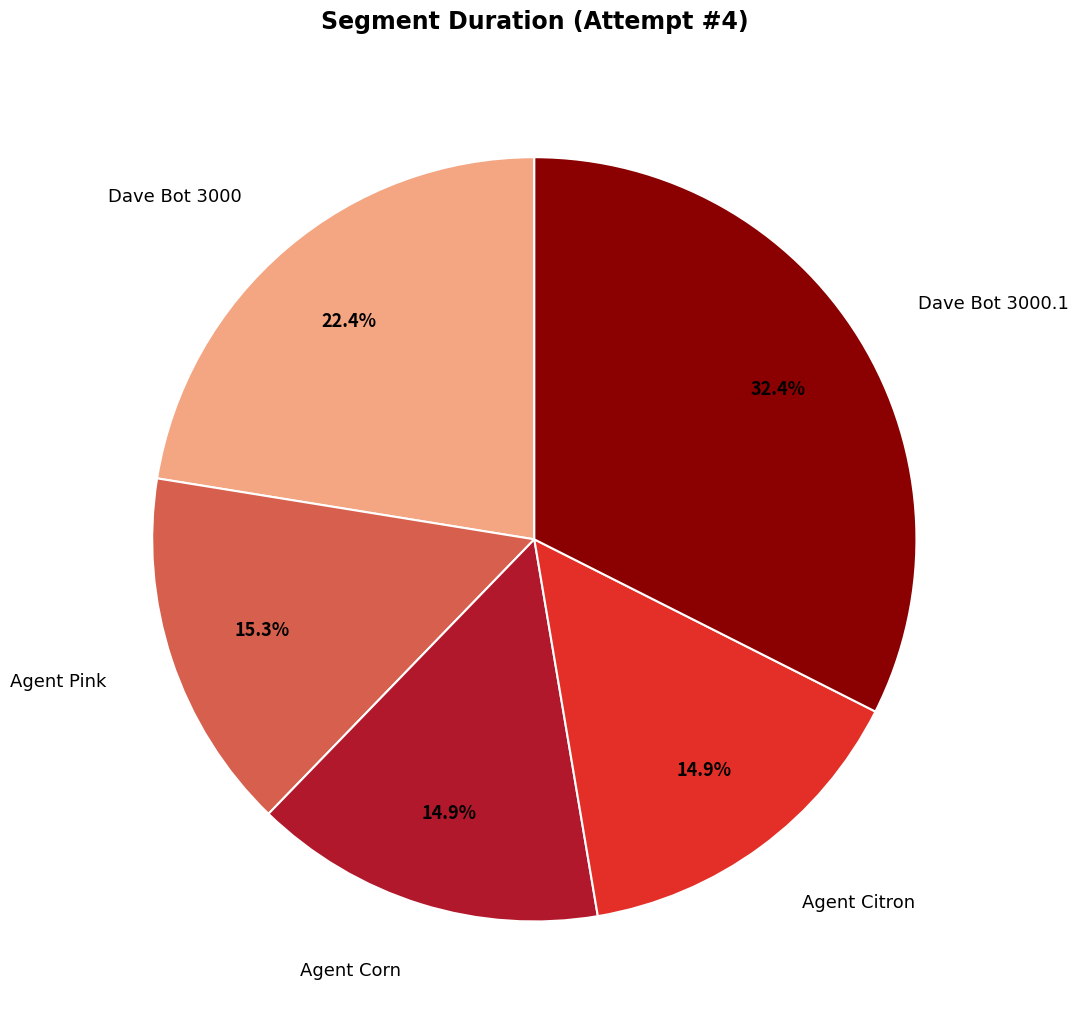

Count the number of slices in the pie.

5